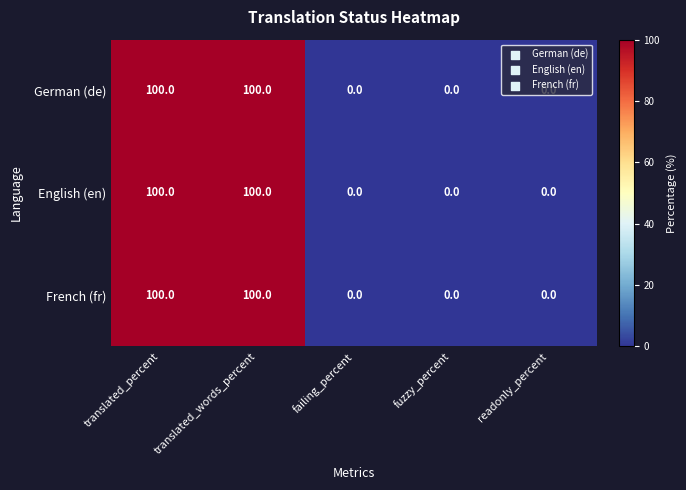

What is the maximum value for French (fr)?

100